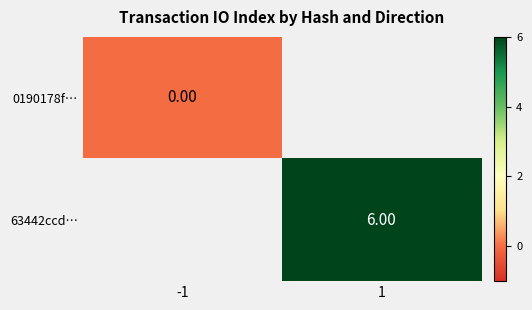

Which category has the lowest value across all series?

-1